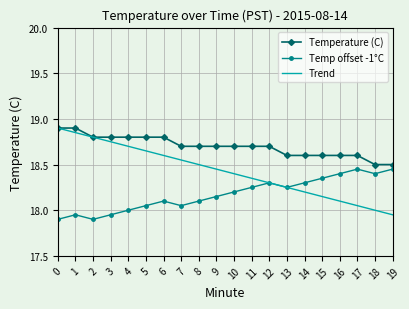

The Trend series shows 5.9 at 17. True or false?

False